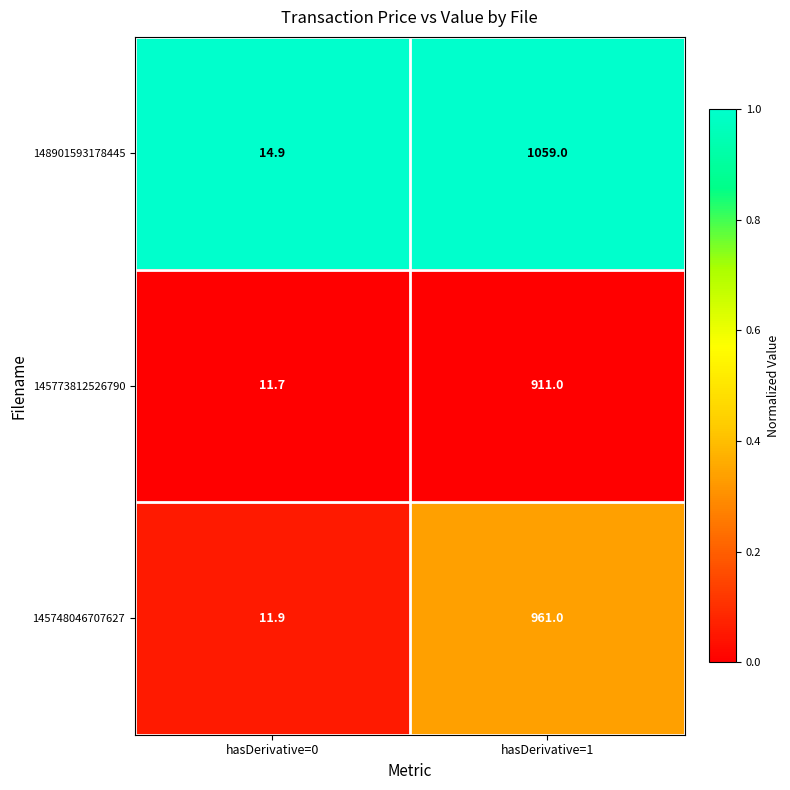

True or false: 145748046707627 has a value of 18.8 at hasDerivative=0.

False